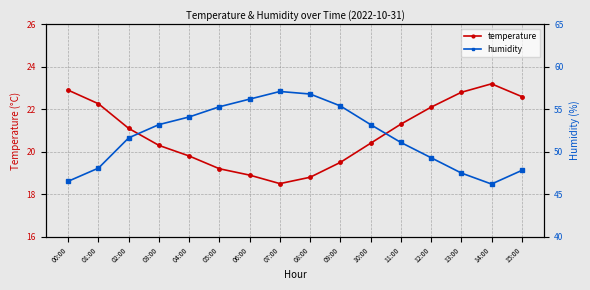

Where is the first local maximum for temperature?

14:00